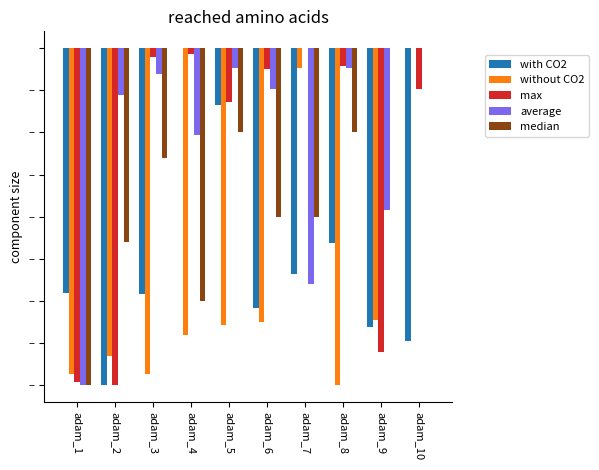

What is the difference between the with CO2 values at adam_5 and adam_3?

0.6